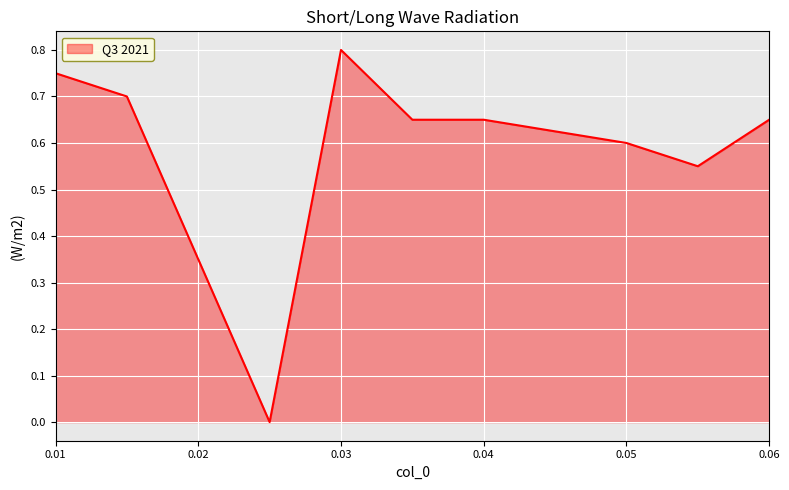

Is this an area chart (filled region under the line)?

Yes